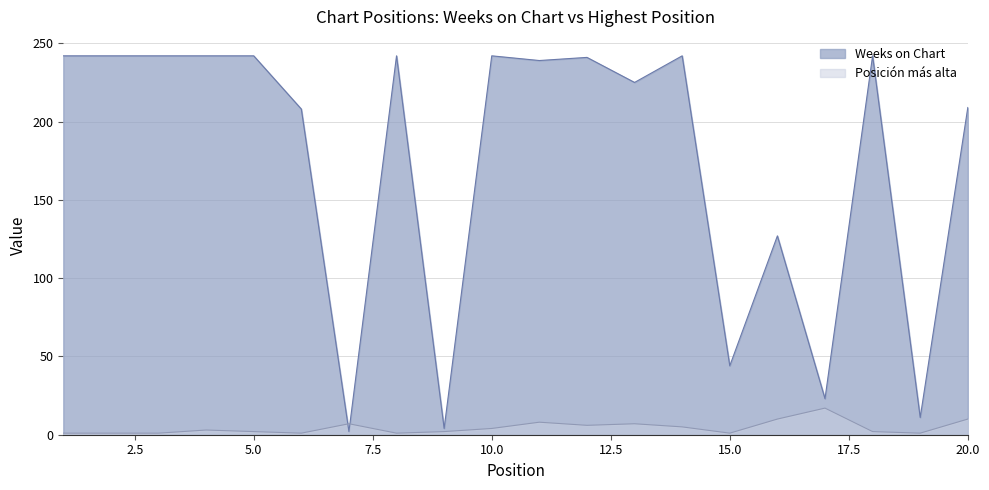

At which category does Posicion mas alta reach its first local valley?

6